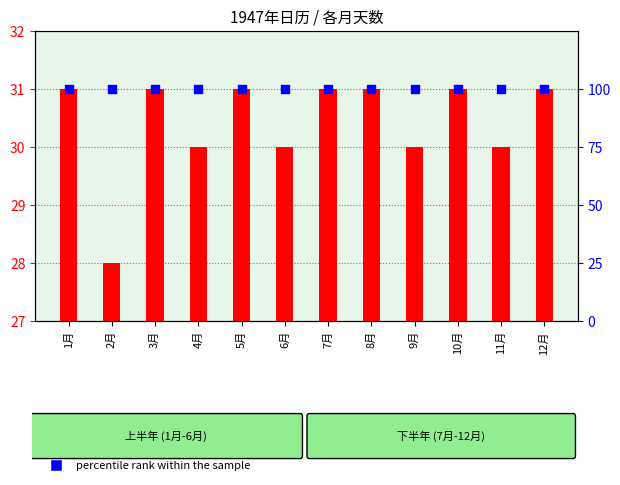

What are all the series names shown in the legend?

count, percentile rank within the sample